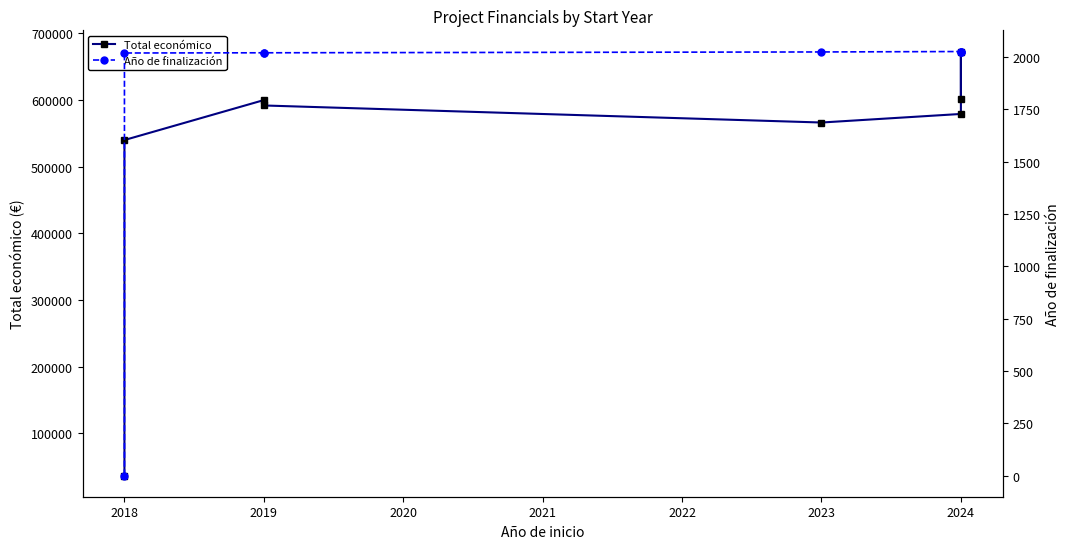

Which series has the largest total across all categories?

Total económico